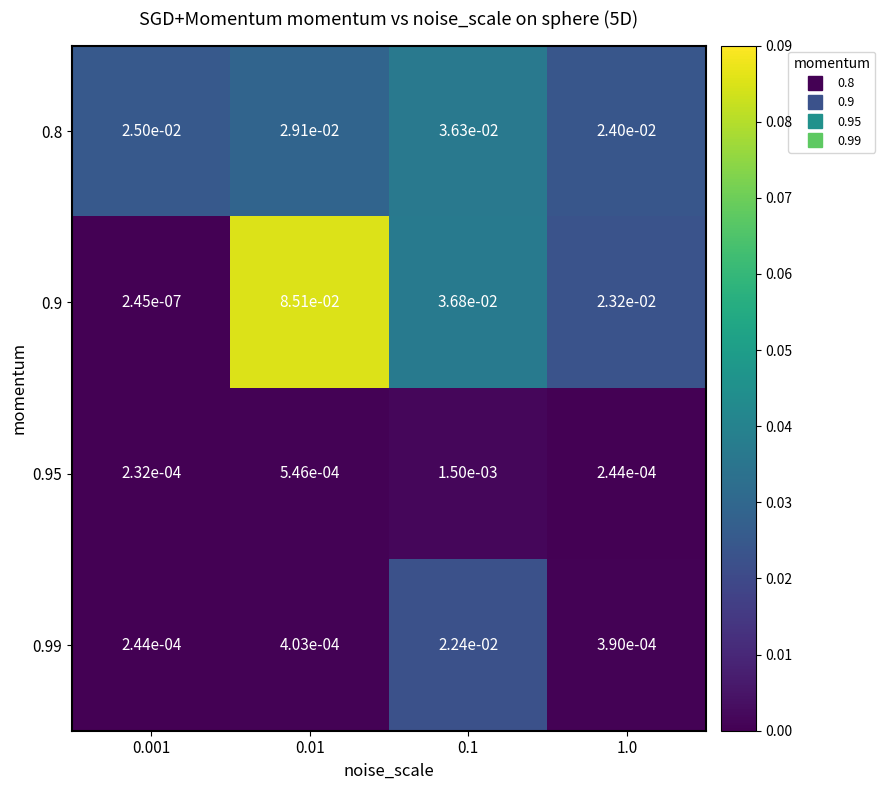

Is the value of 0.95 at 0.1 greater than the value of 0.8 at 0.01?

No